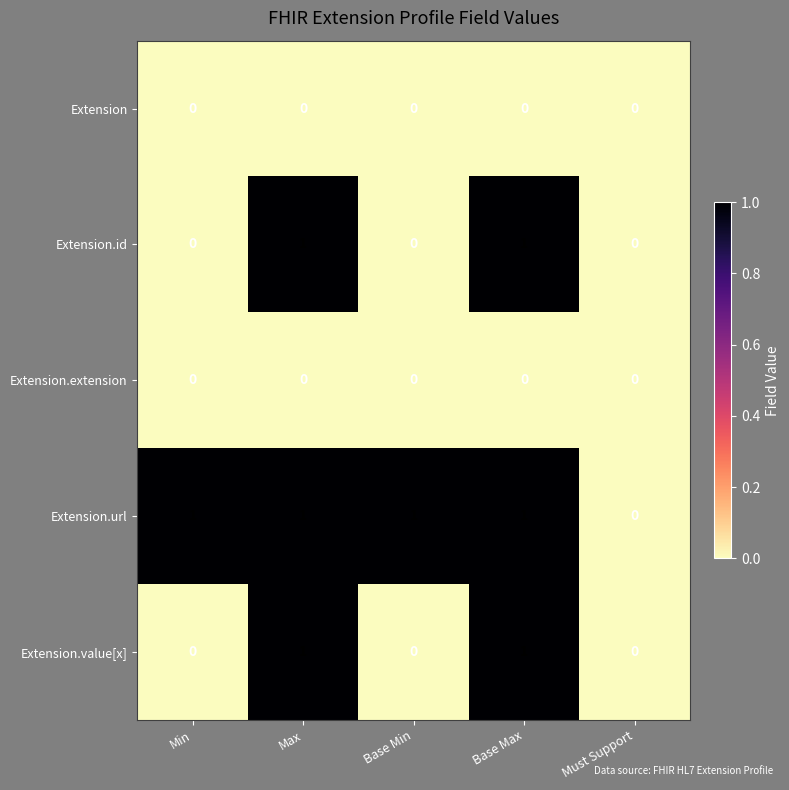

Where is Extension.url nearest to the value 0?

Must Support